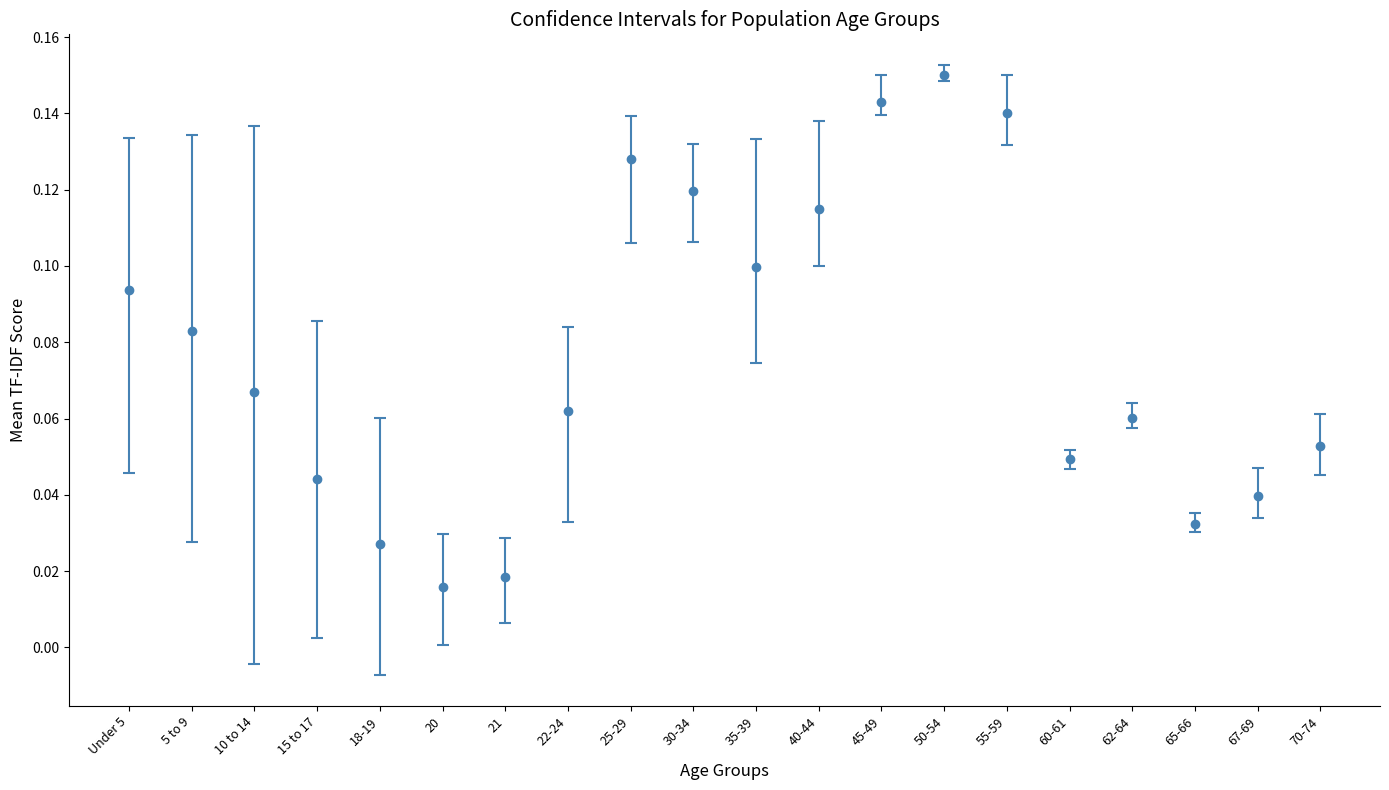

Count the values in the range 0 to 1.

20